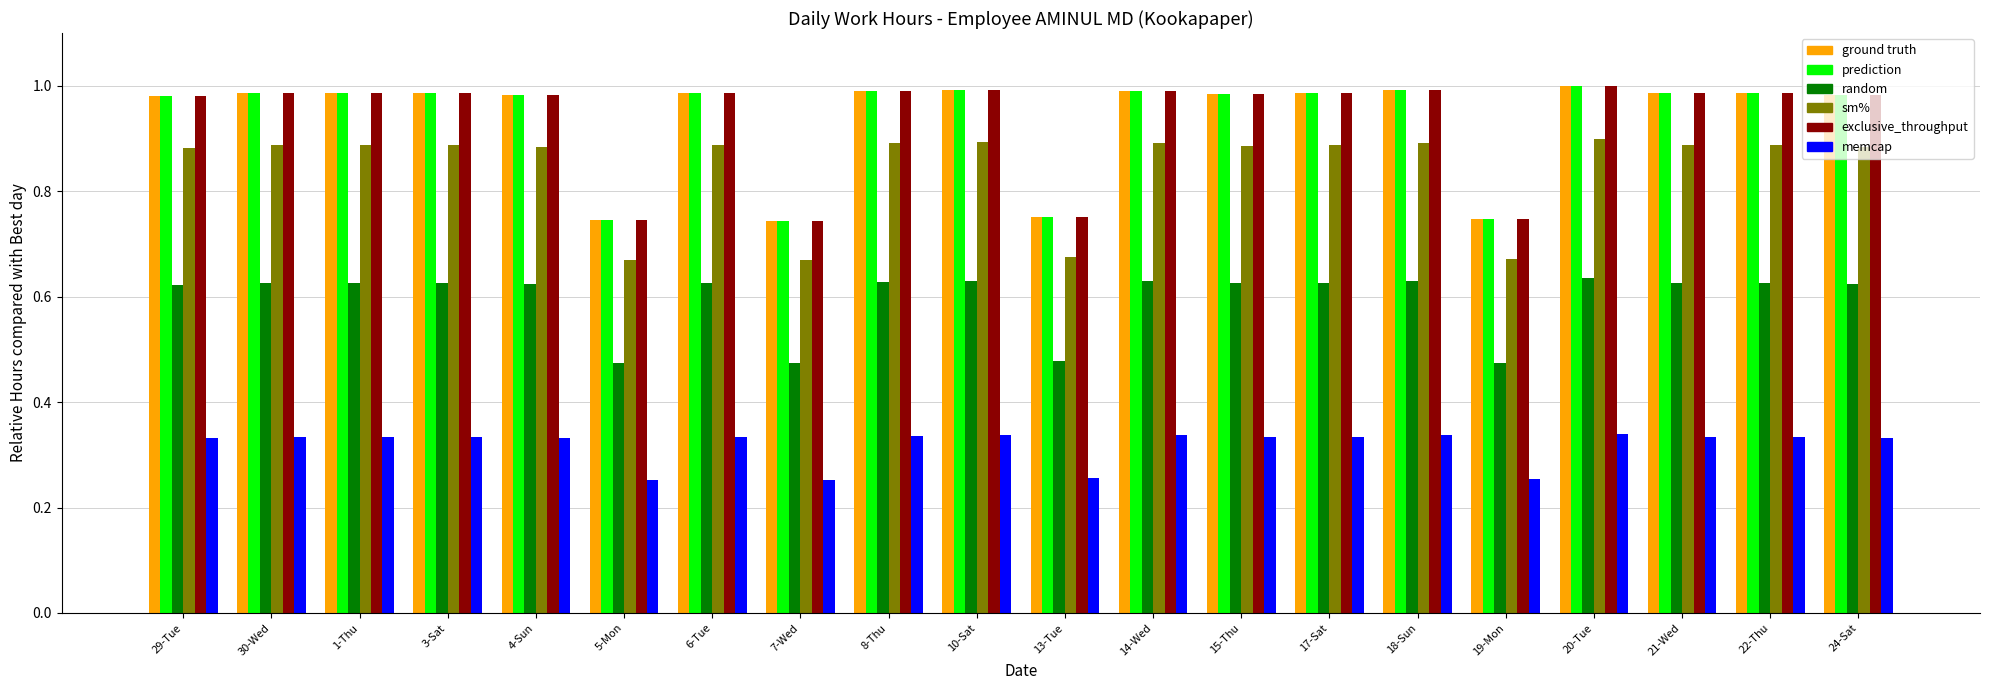

What position from the left is 13-Tue?

11